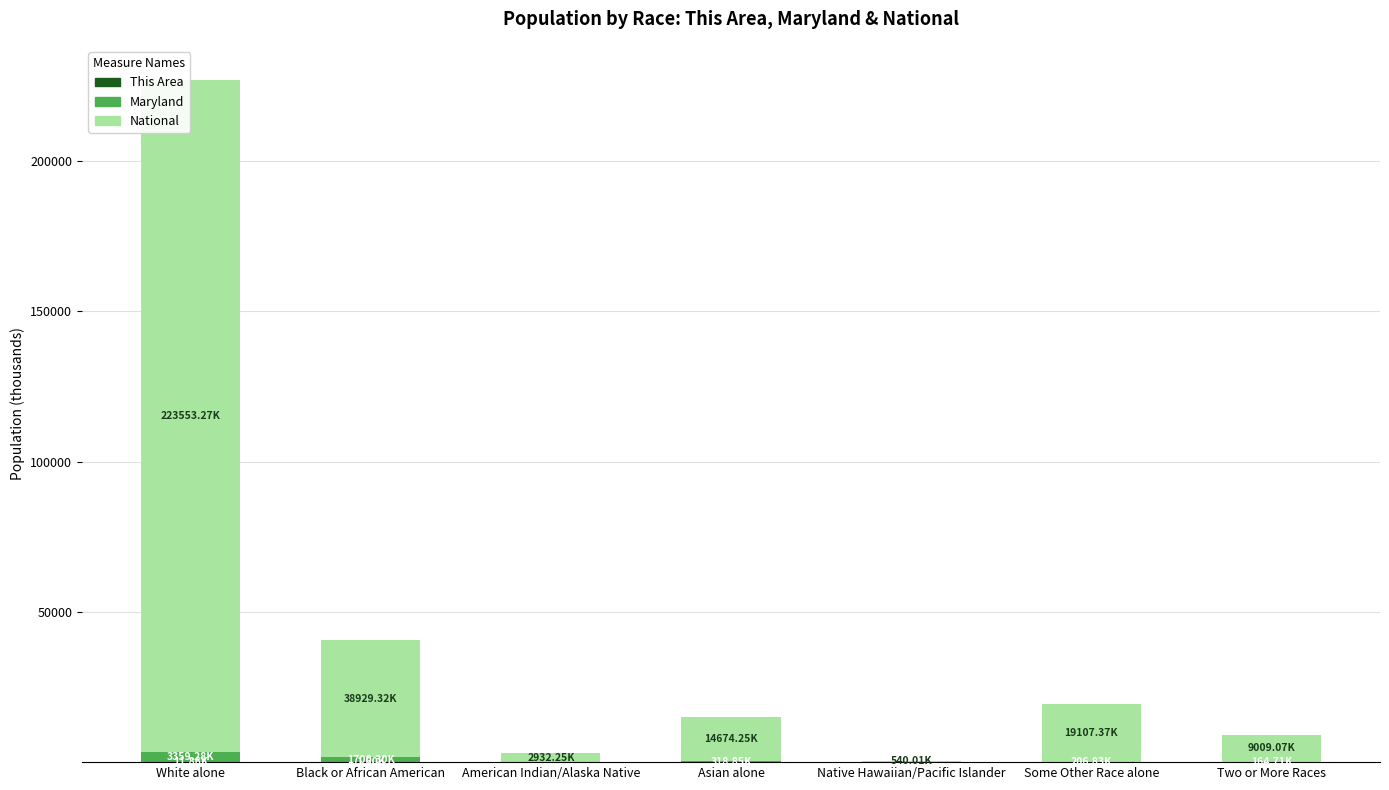

At which category is the sum across all series the highest?

White alone